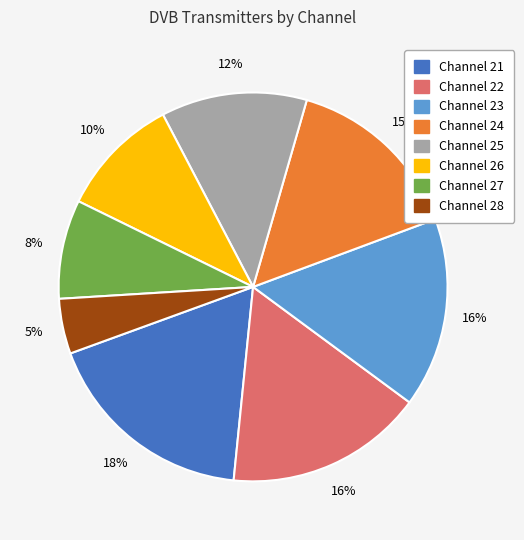

To the nearest percent, what is the average slice percentage?

12%